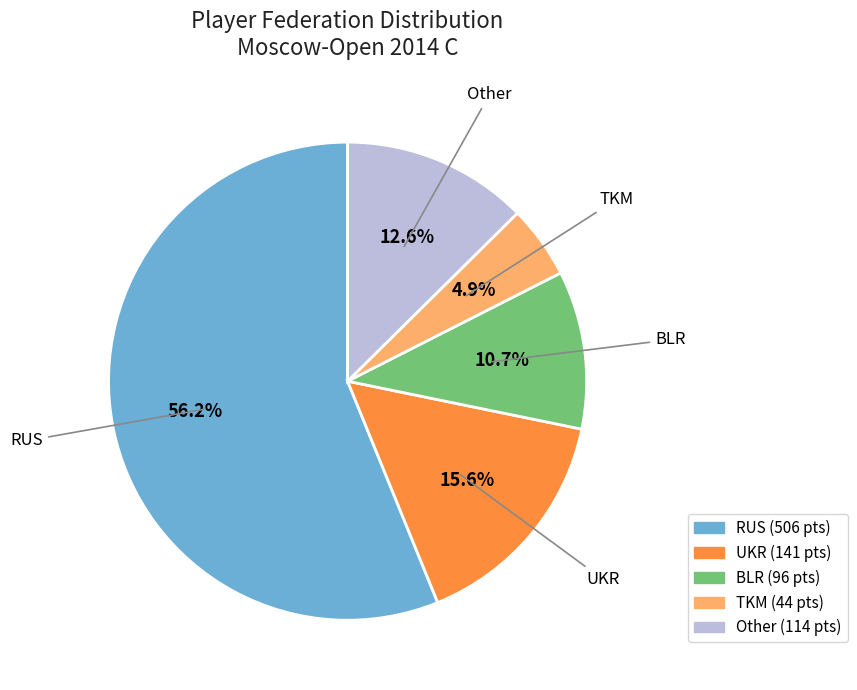

How many segments does this pie chart have?

5